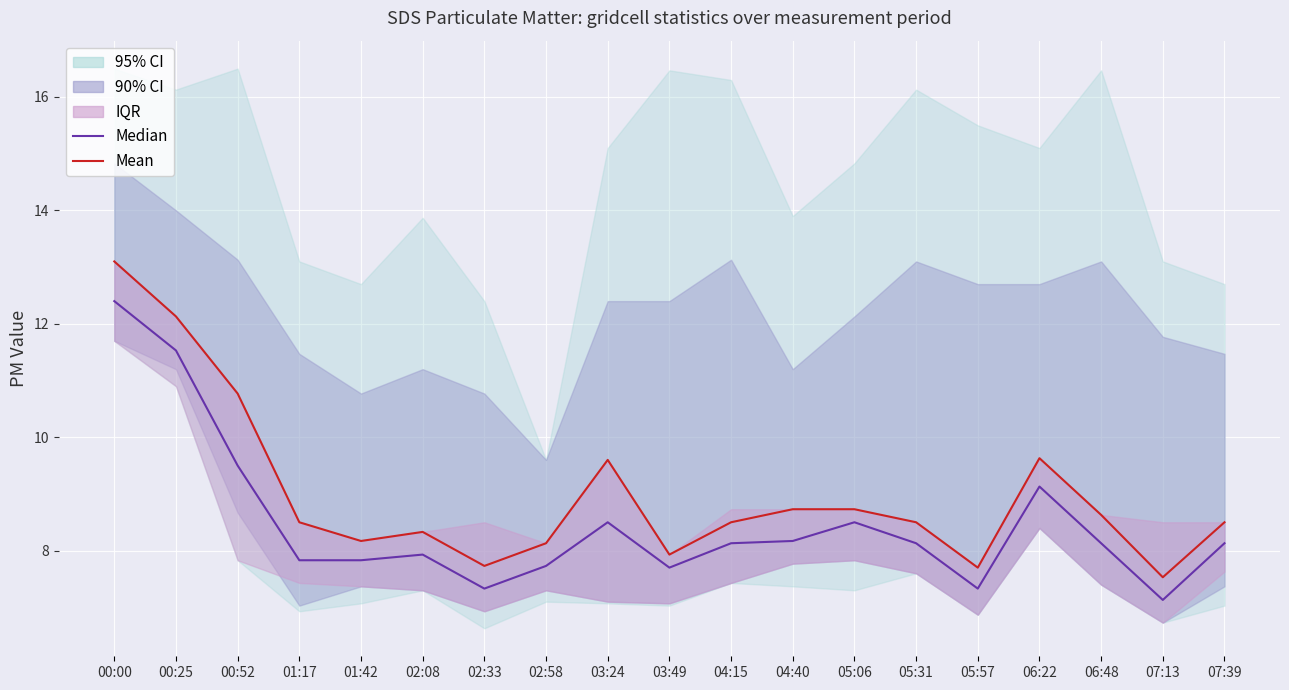

What is the difference between the highest and lowest values at 07:13?

0.4